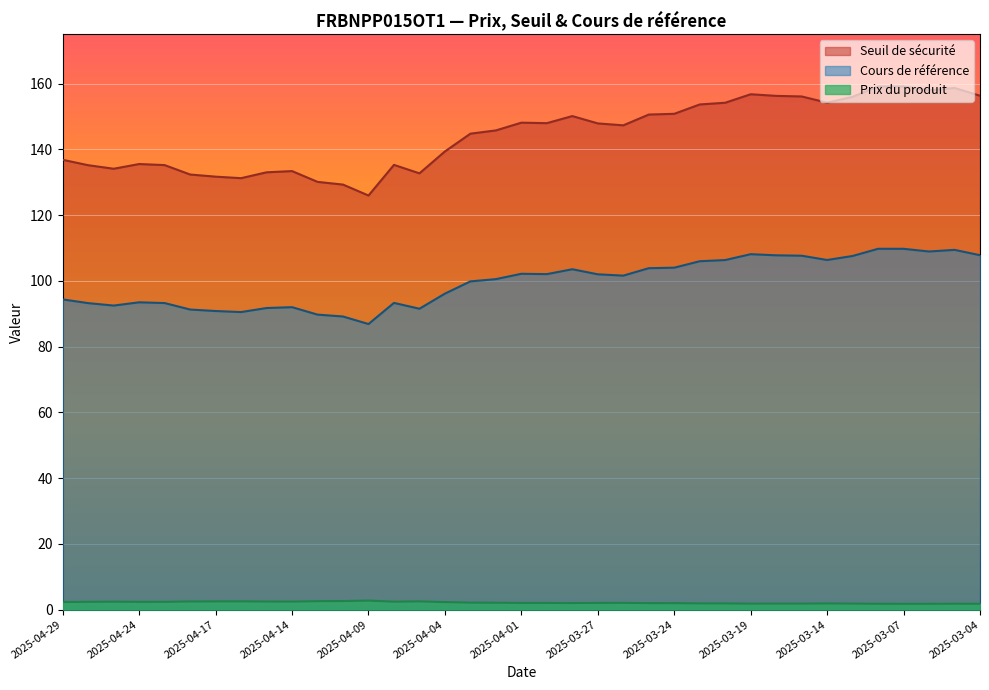

Which category has the lowest value in the Seuil de sécurité series?

2025-04-09